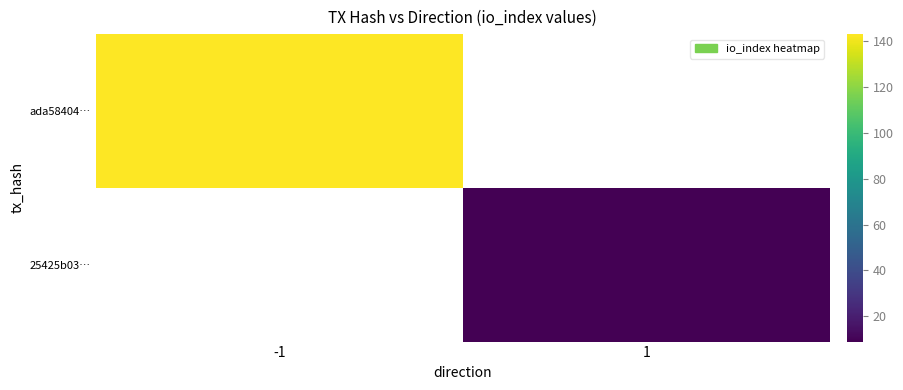

At which category does the chart reach its minimum across all series?

1